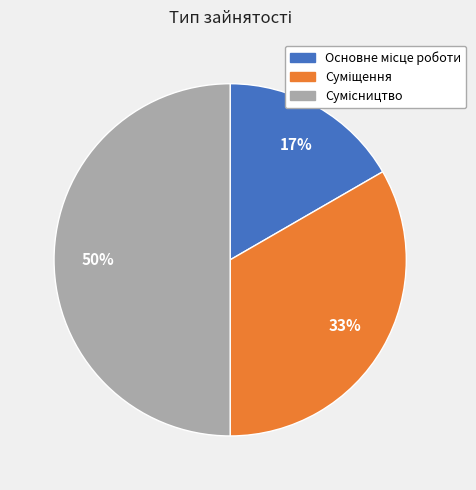

To the nearest percent, what is the average slice percentage?

33%